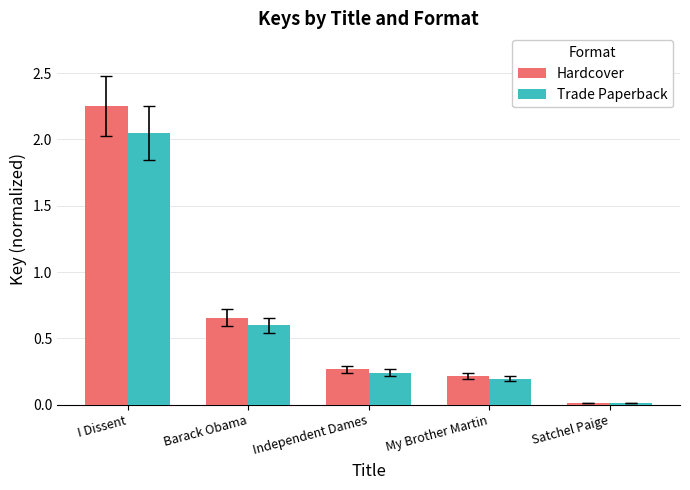

At which label does Trade Paperback reach its peak?

I Dissent